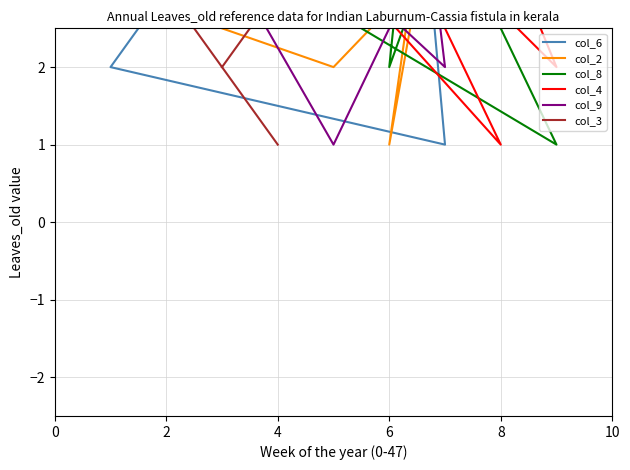

Rank the series at 6 from highest to lowest value.

col_4, col_3, col_8, col_6, col_2, col_9